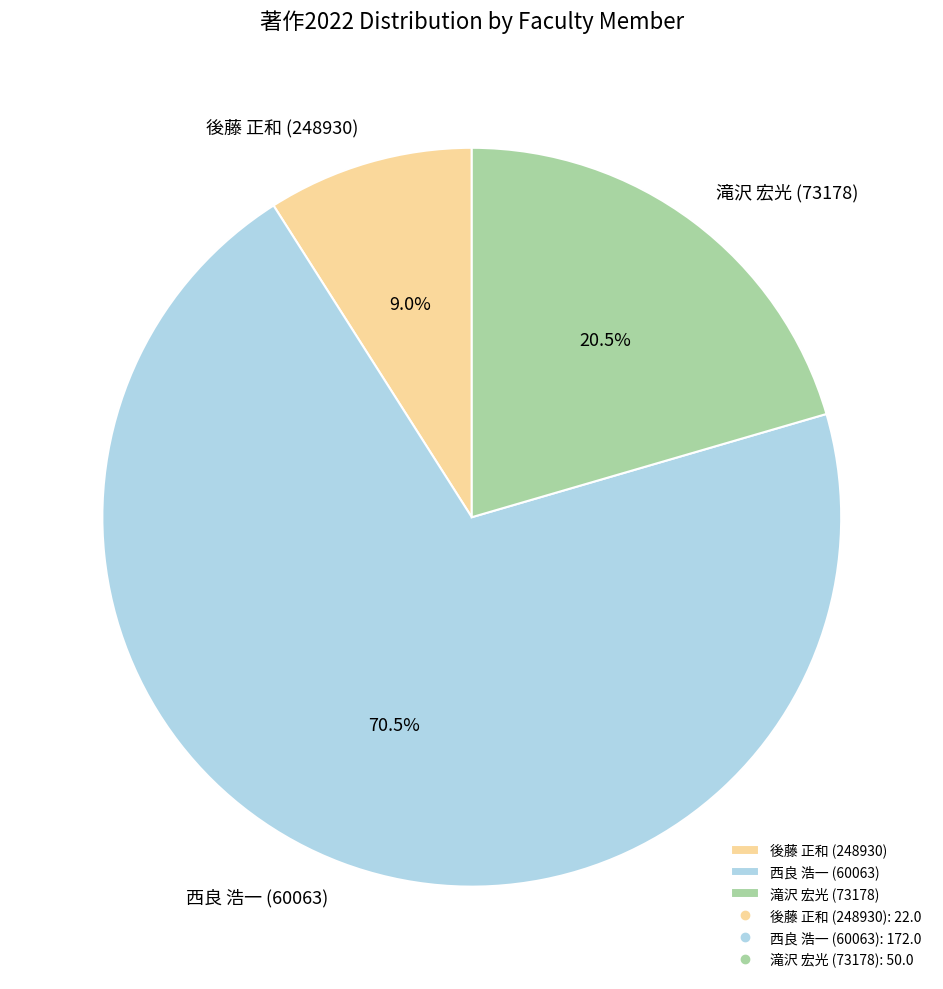

True or false: 後藤 正和 (248930) accounts for 1% of the total.

False